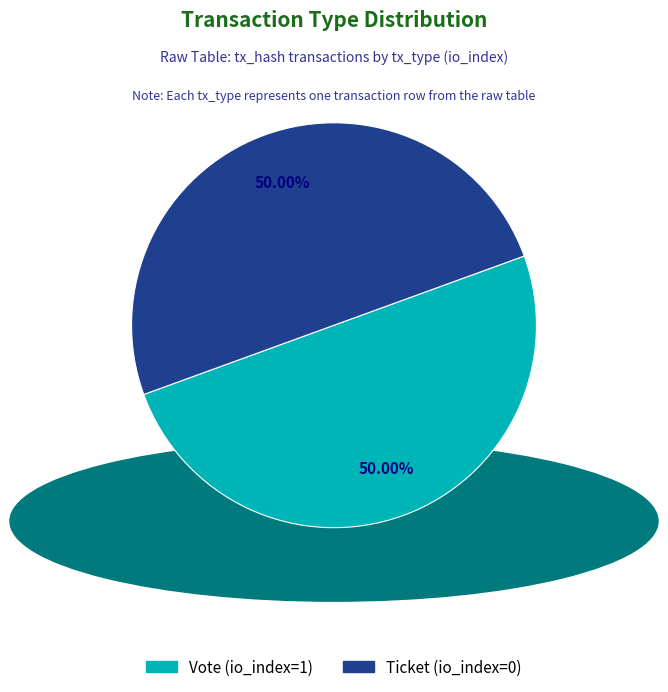

To the nearest percent, what is the average slice percentage?

50%